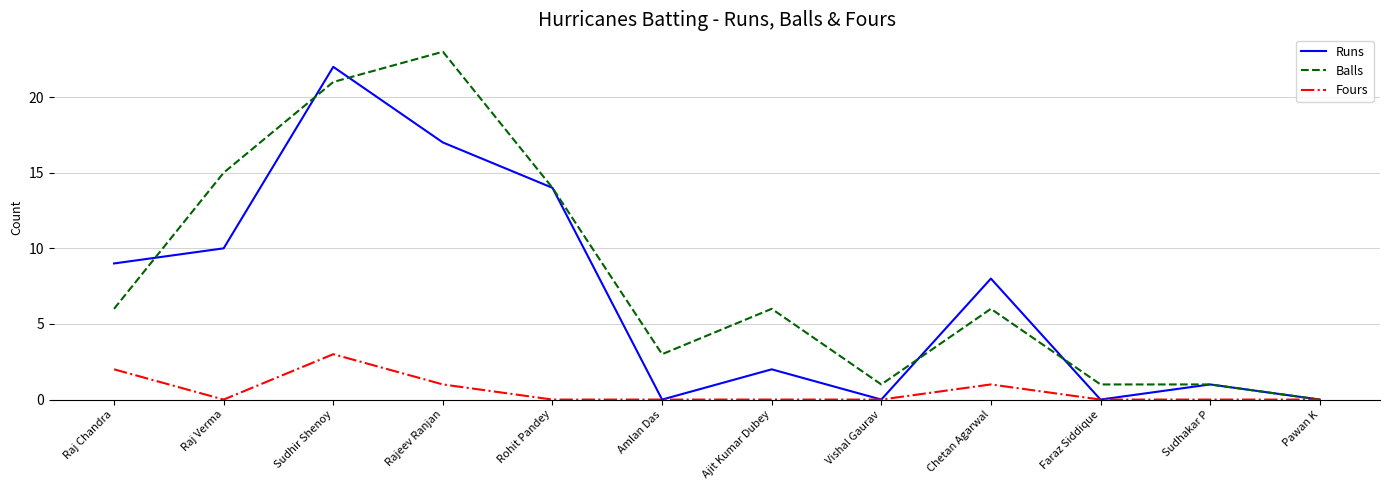

At which category does Fours reach its first local valley?

Raj Verma